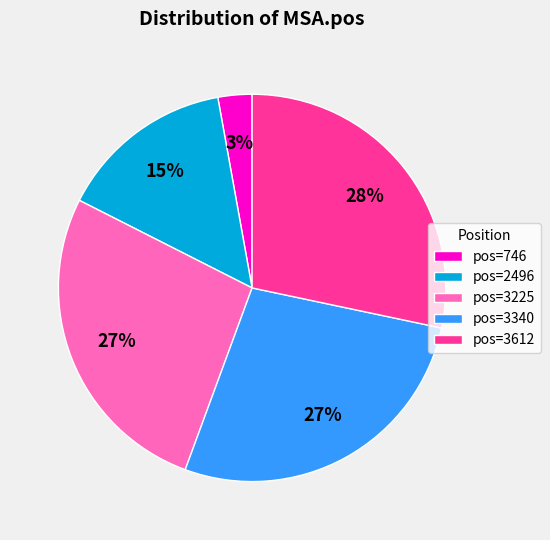

To the nearest percent, what is the combined percentage of pos=3340 and pos=2496?

42%